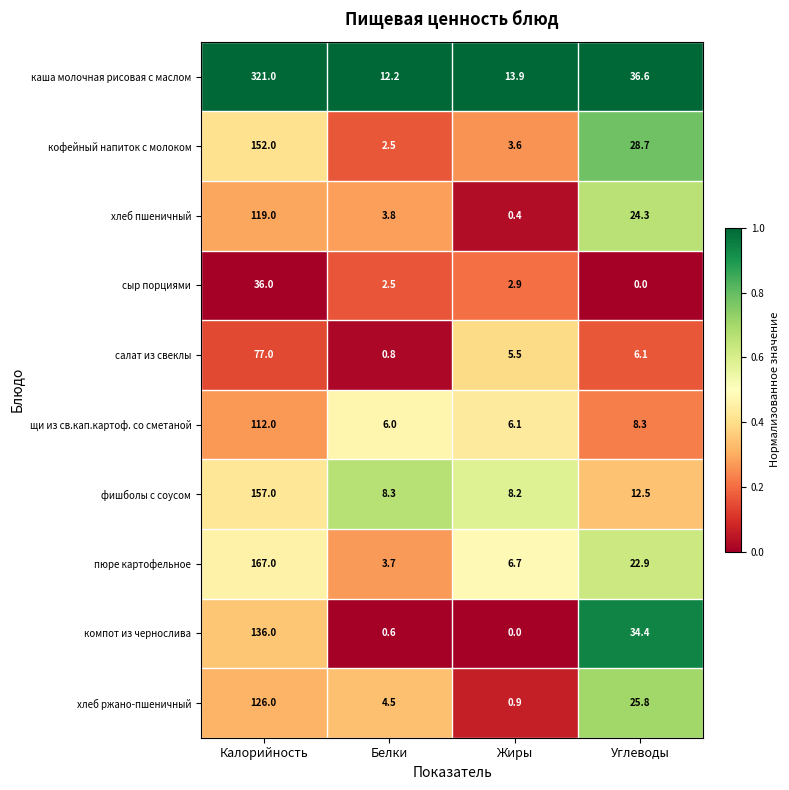

What is the difference between the кофейный напиток с молоком values at Белки and Жиры?

1.1